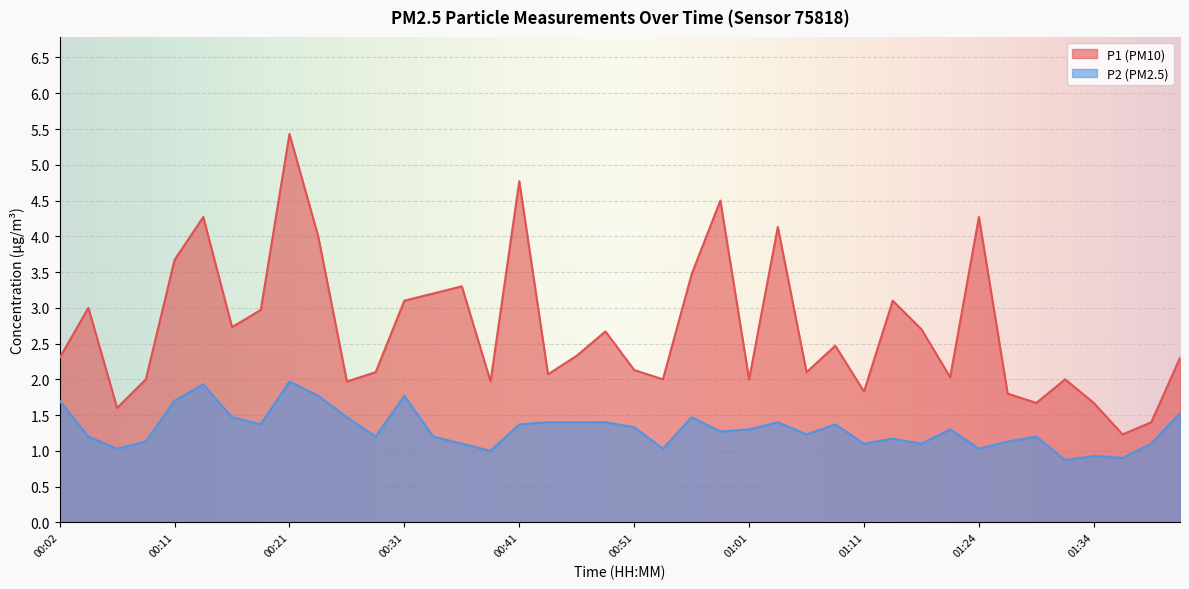

The P1 series shows 2.6 at 01:29. True or false?

False